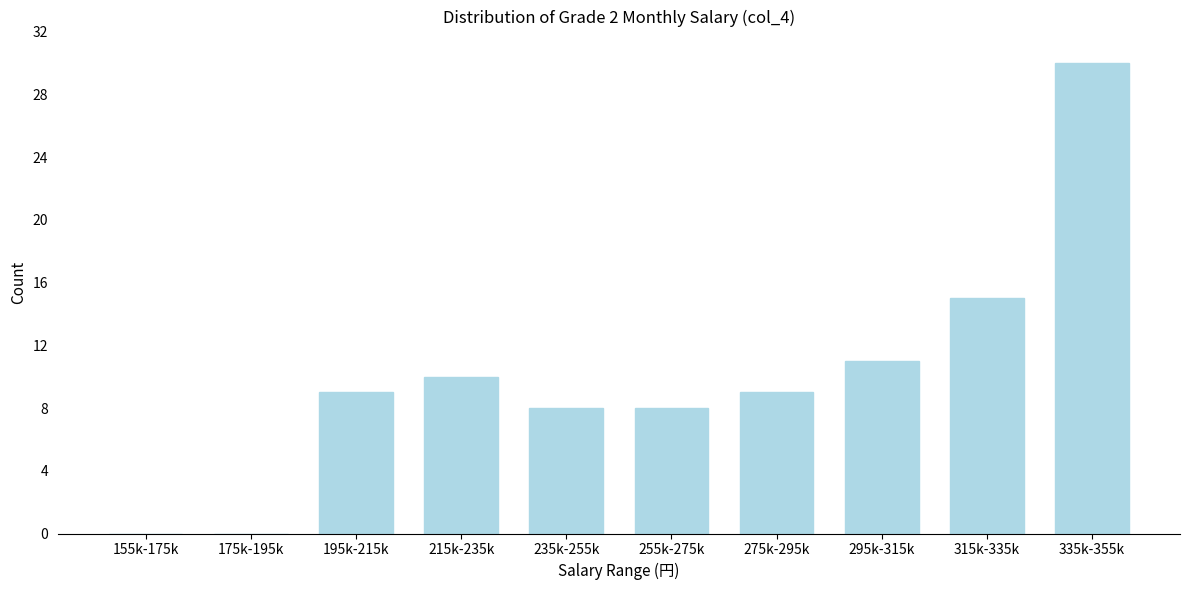

Reading left to right, list all the values displayed in this chart.

155k-175k=0	175k-195k=0	195k-215k=9	215k-235k=10	235k-255k=8	255k-275k=8	275k-295k=9	295k-315k=11	315k-335k=15	335k-355k=30